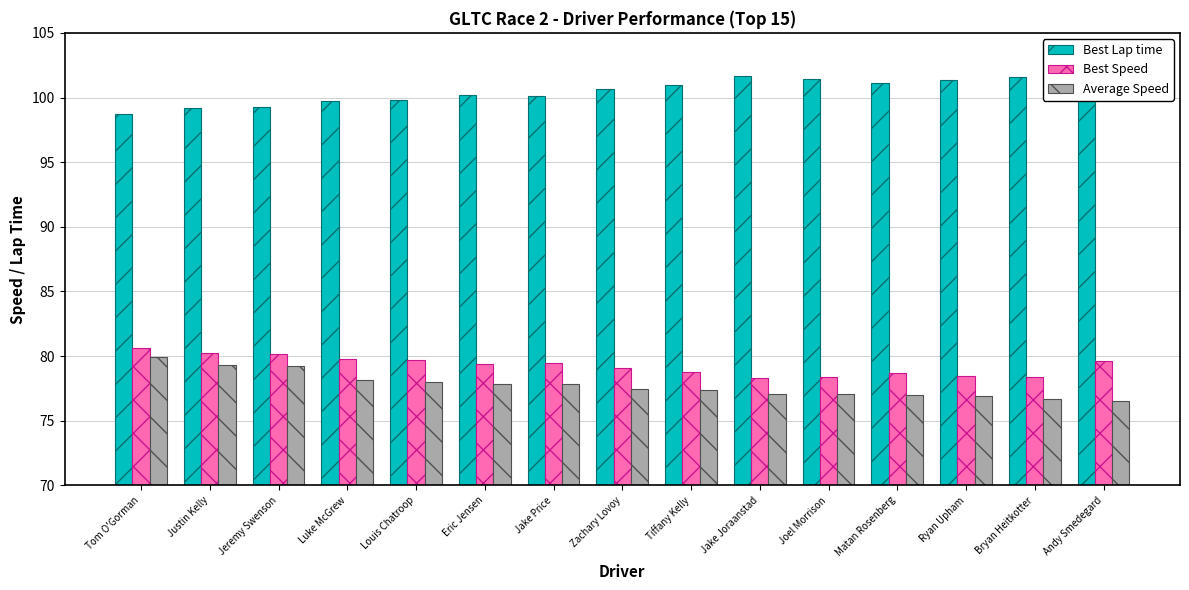

The value of Average Speed at Zachary Lovoy is 110.7. True or false?

False